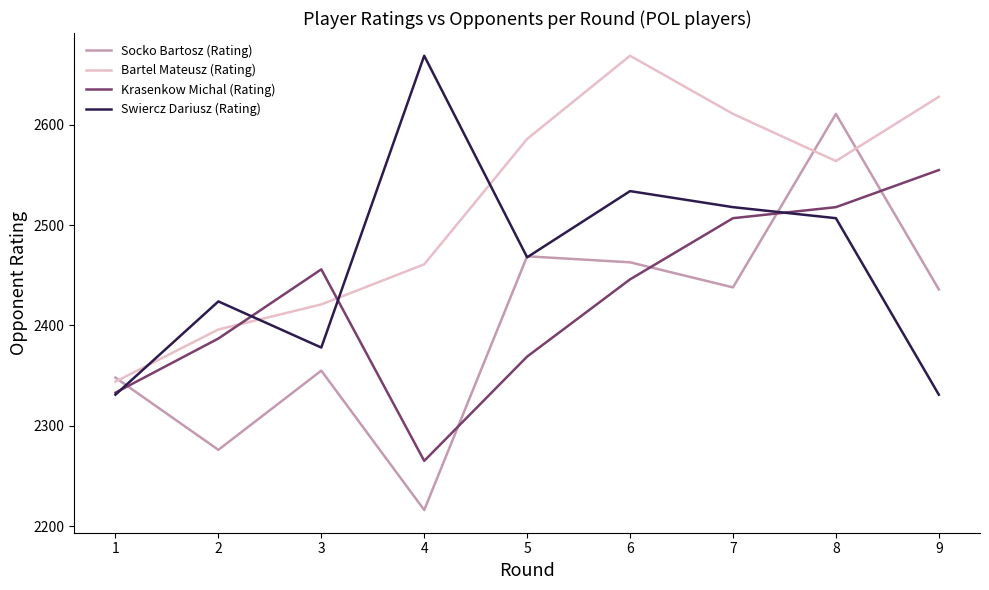

What is the minimum value for Socko Bartosz (Rating)?

2216